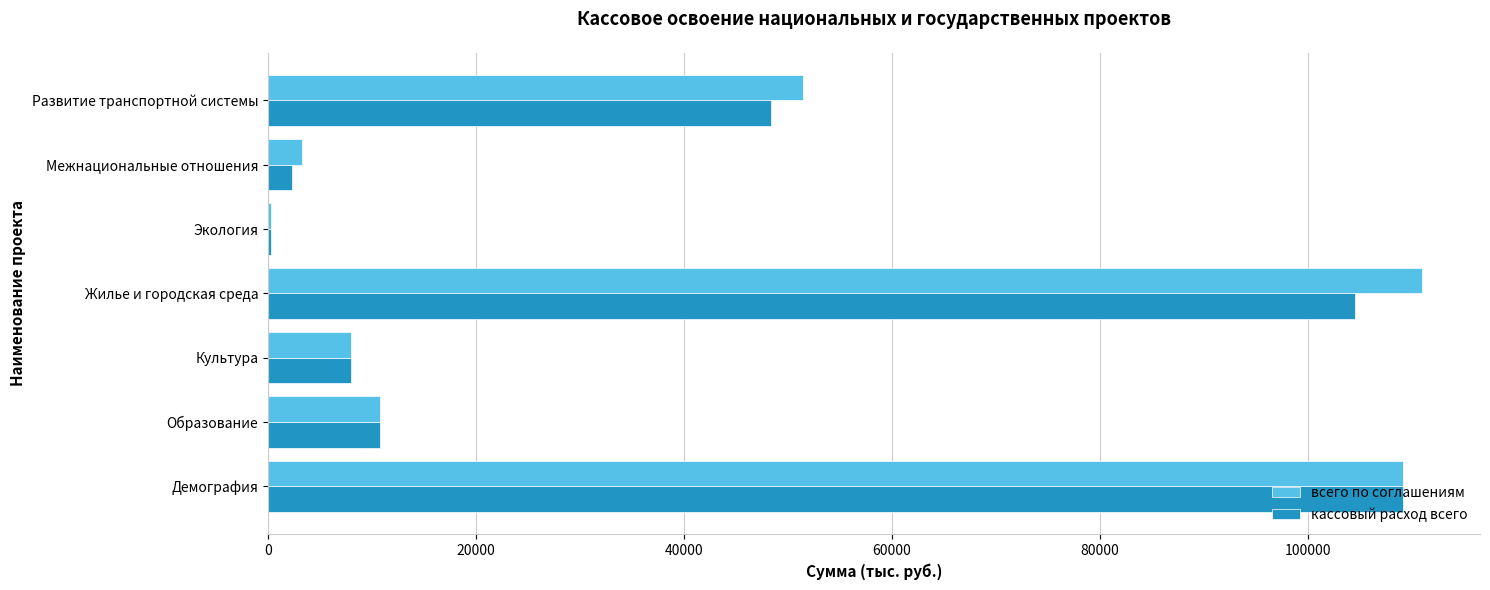

The всего по соглашениям series shows 10815.3 at Образование. True or false?

True